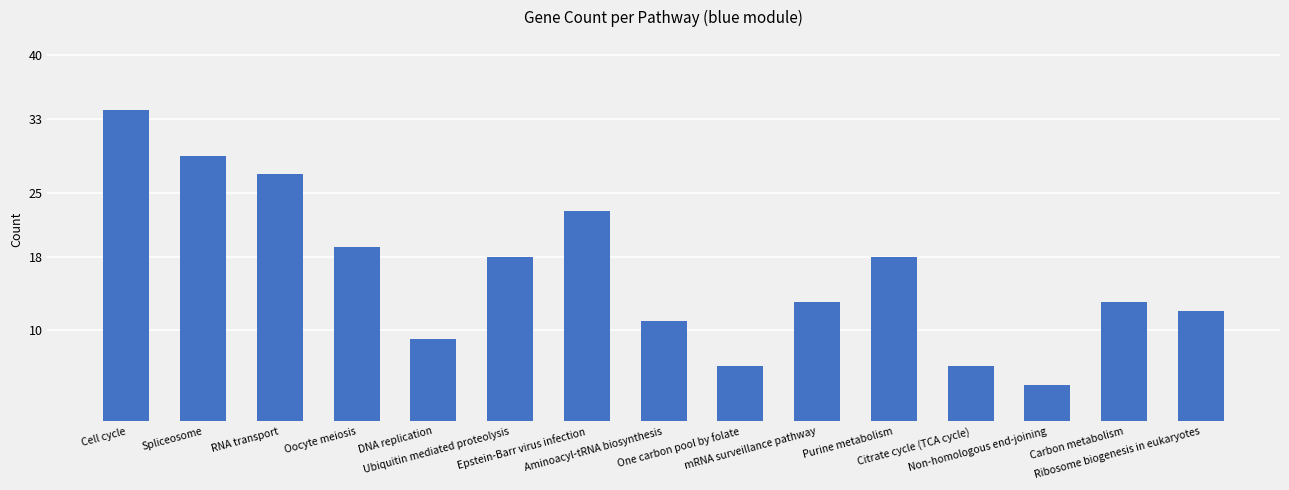

What is the value of the 2nd bar from the left?

29